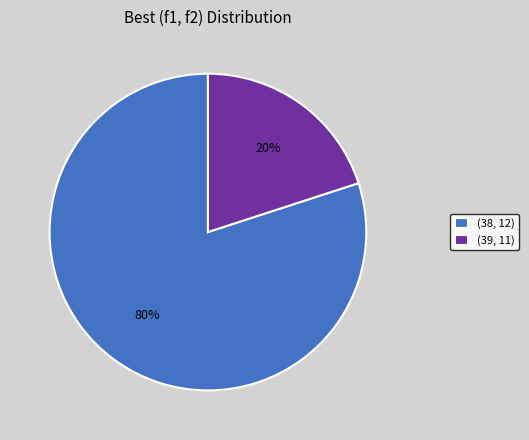

Is (39, 11) the majority of the pie?

No